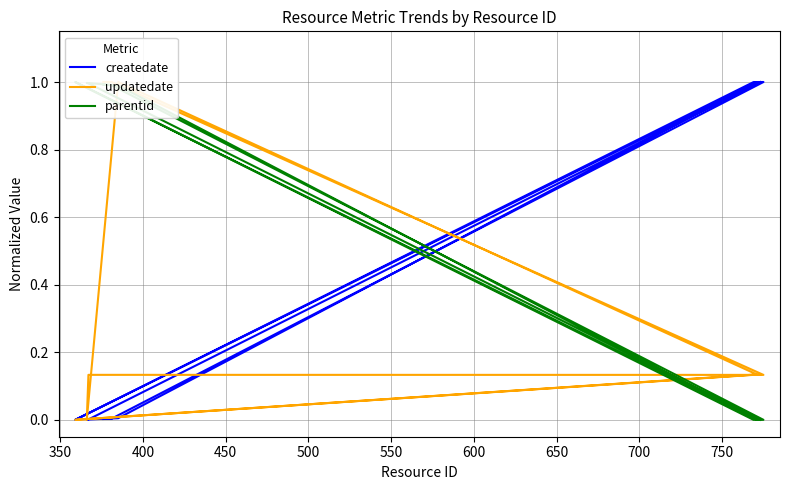

Which series changed the most between 350 and 750?

createdate